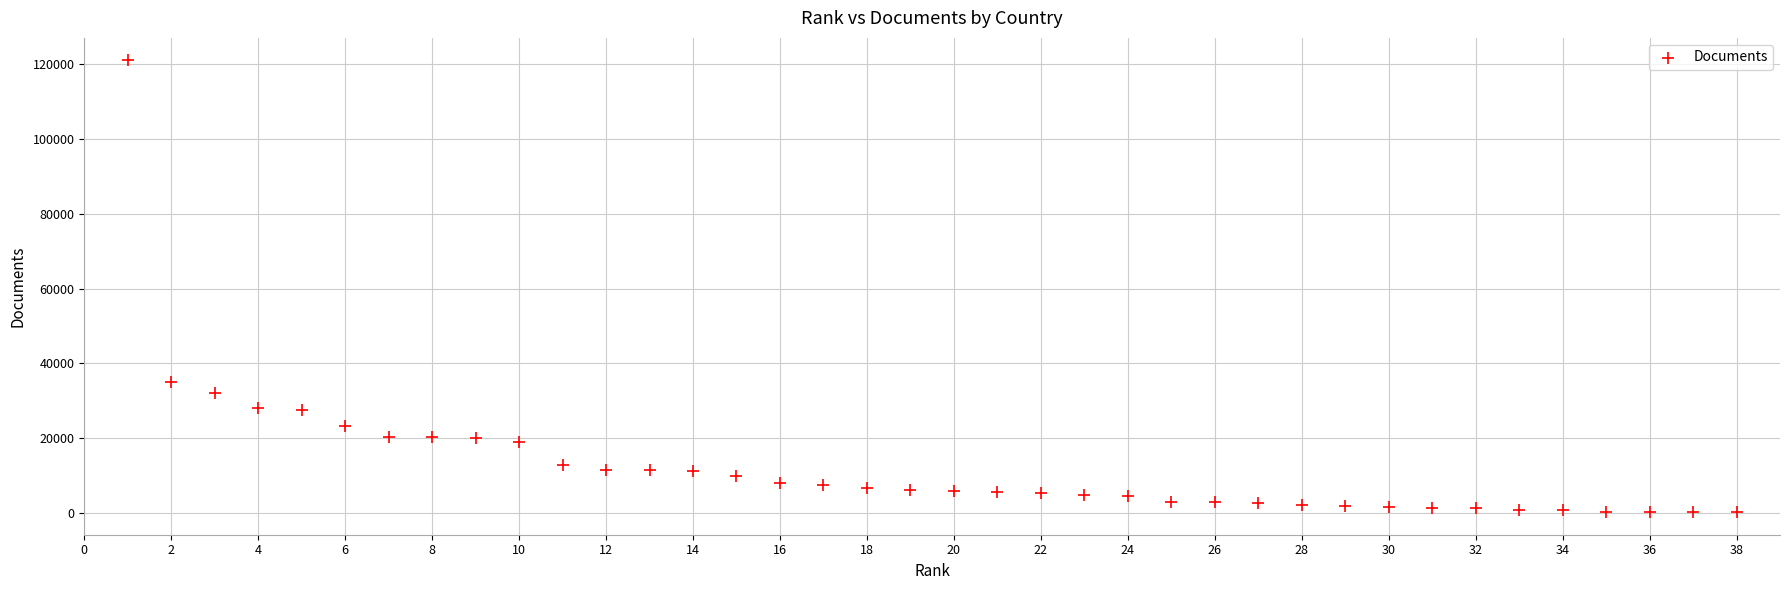

What Y value in the scatter plot is closest to 60641?

34952